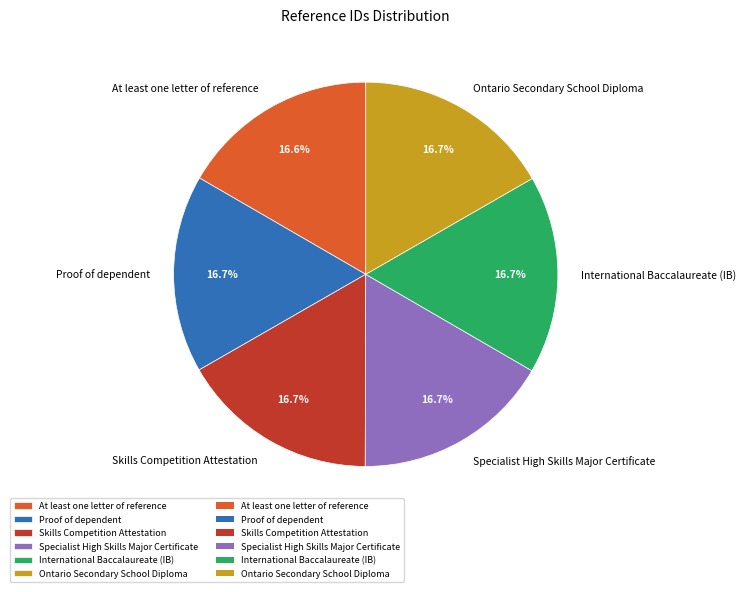

The International Baccalaureate (IB) slice represents 2% of the pie. True or false?

False